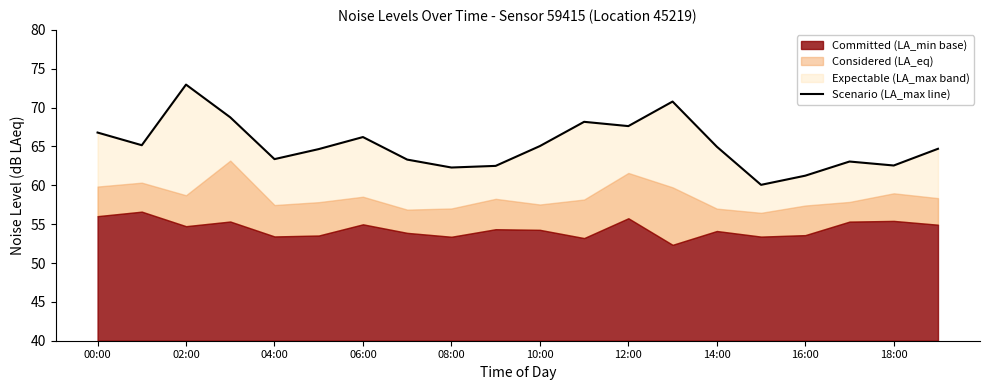

The chart shows a value of 65.0 at 14:00. True or false?

True